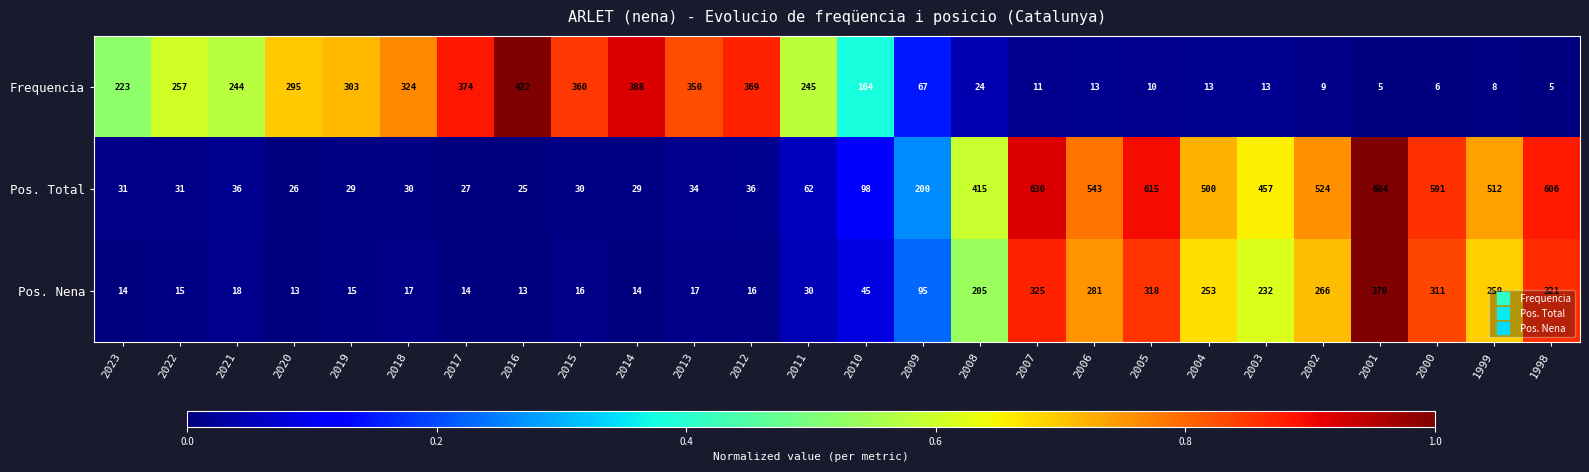

True or false: Pos. Nena has a value of 28 at 2012.

False